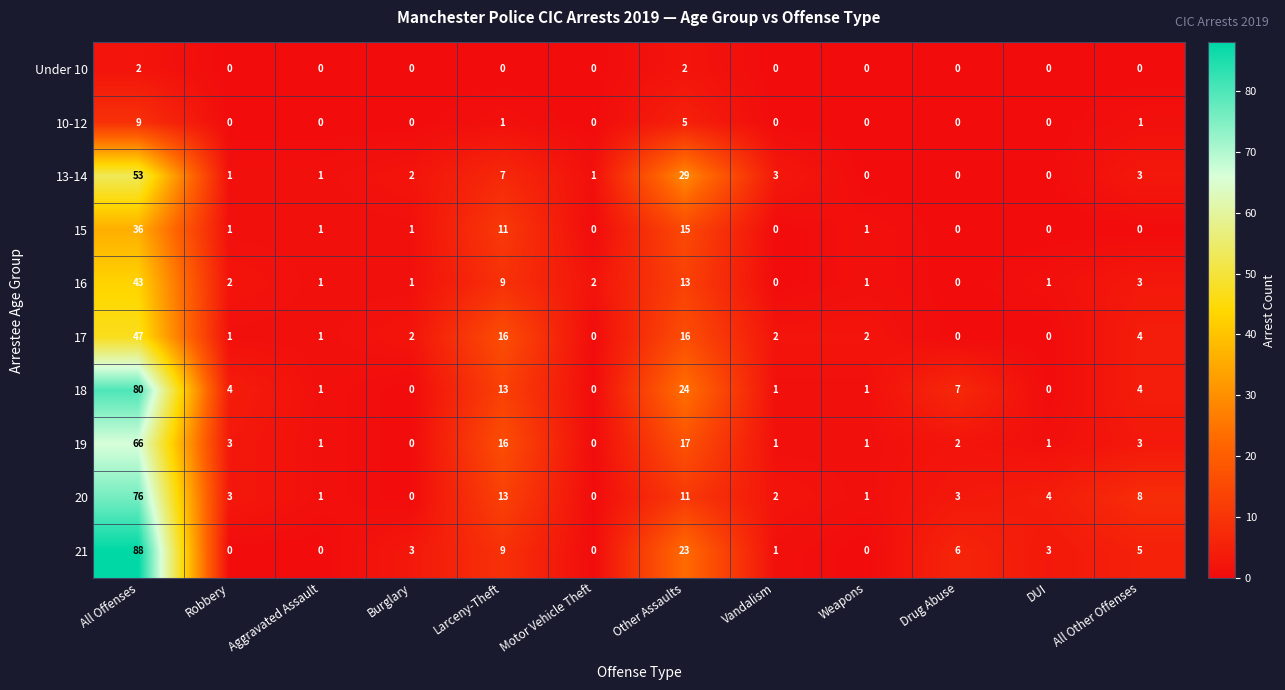

What is the difference between the highest and lowest values at Other Assaults?

27